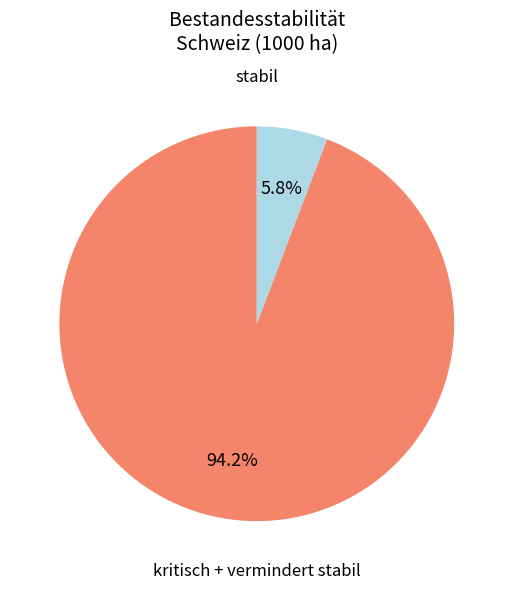

Is there any slice that represents more than half of the pie?

Yes